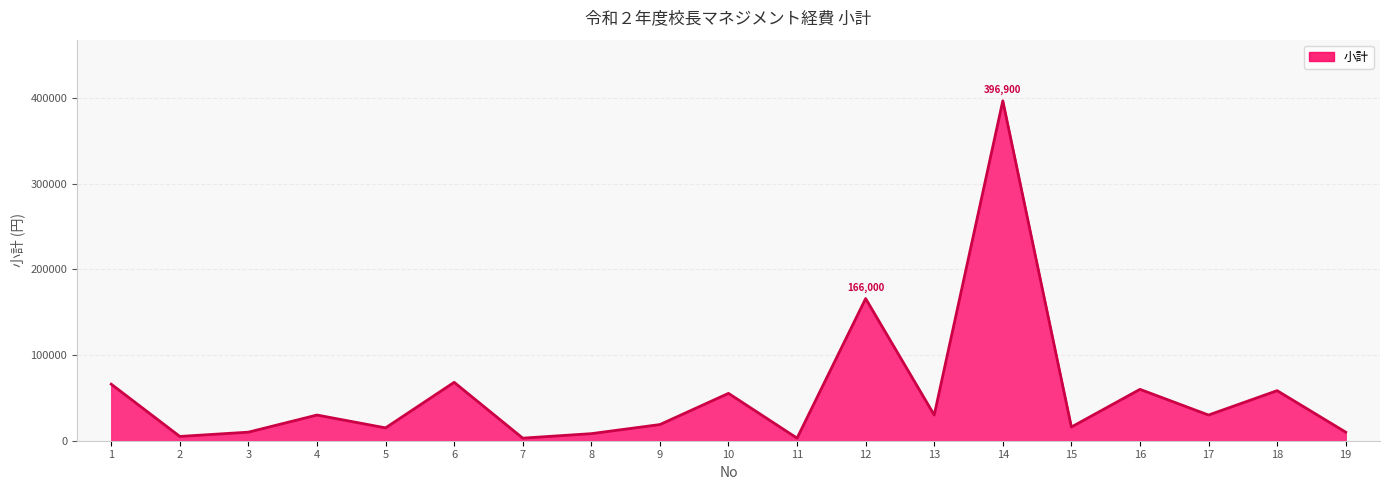

What is the maximum value shown in the chart?

396900